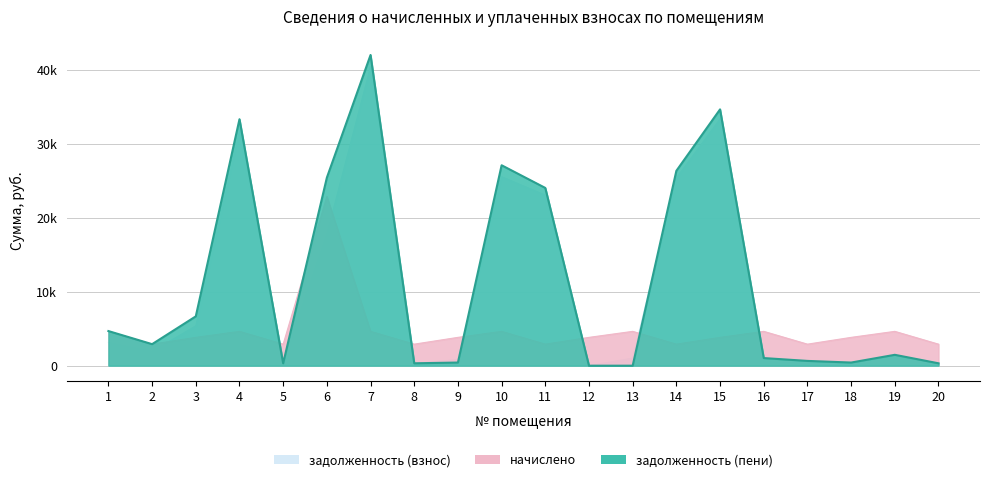

How many times do задолженность (взнос) and задолженность (пени) cross each other?

5